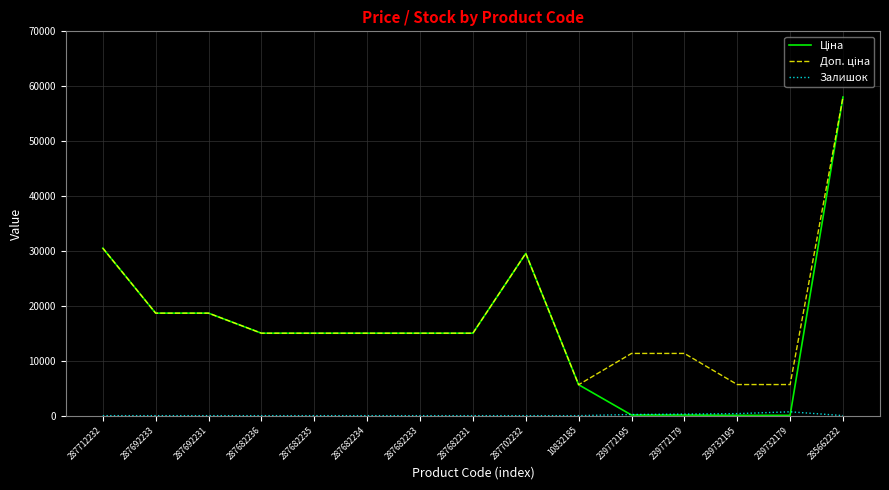

What is the greatest value displayed?

58037.0